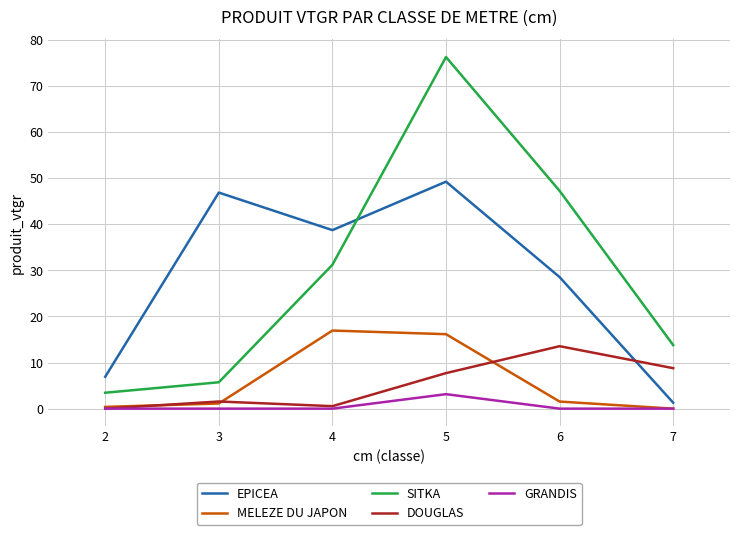

In EPICEA, how many points are lower than both neighbors (excluding endpoints)?

1